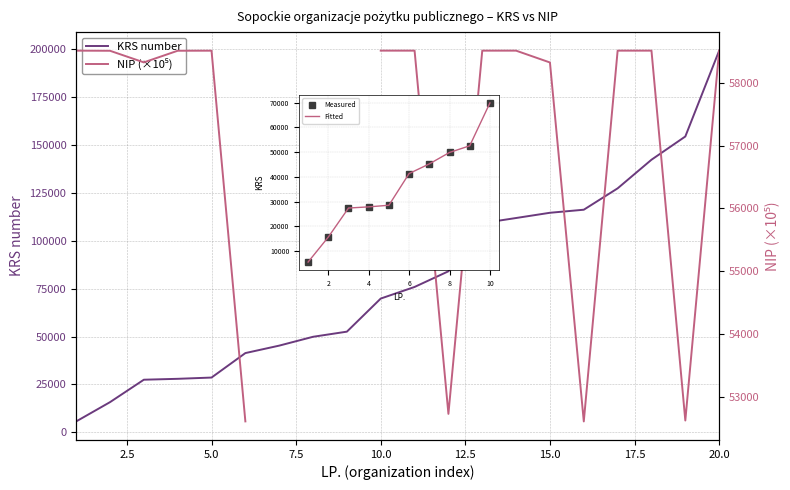

What is the difference between the values at 2 and 10?

54101